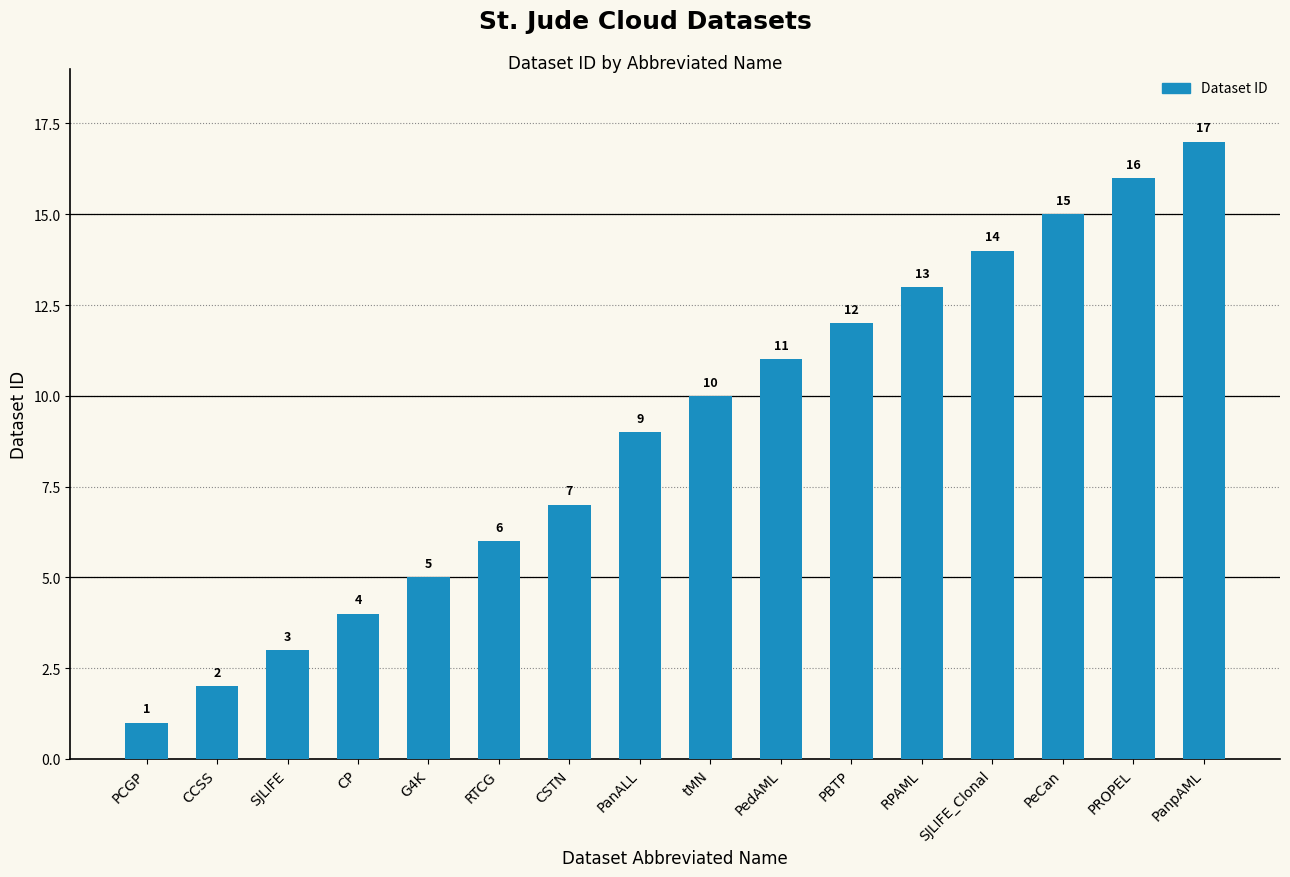

What is the difference between the values at PROPEL and PanALL?

7